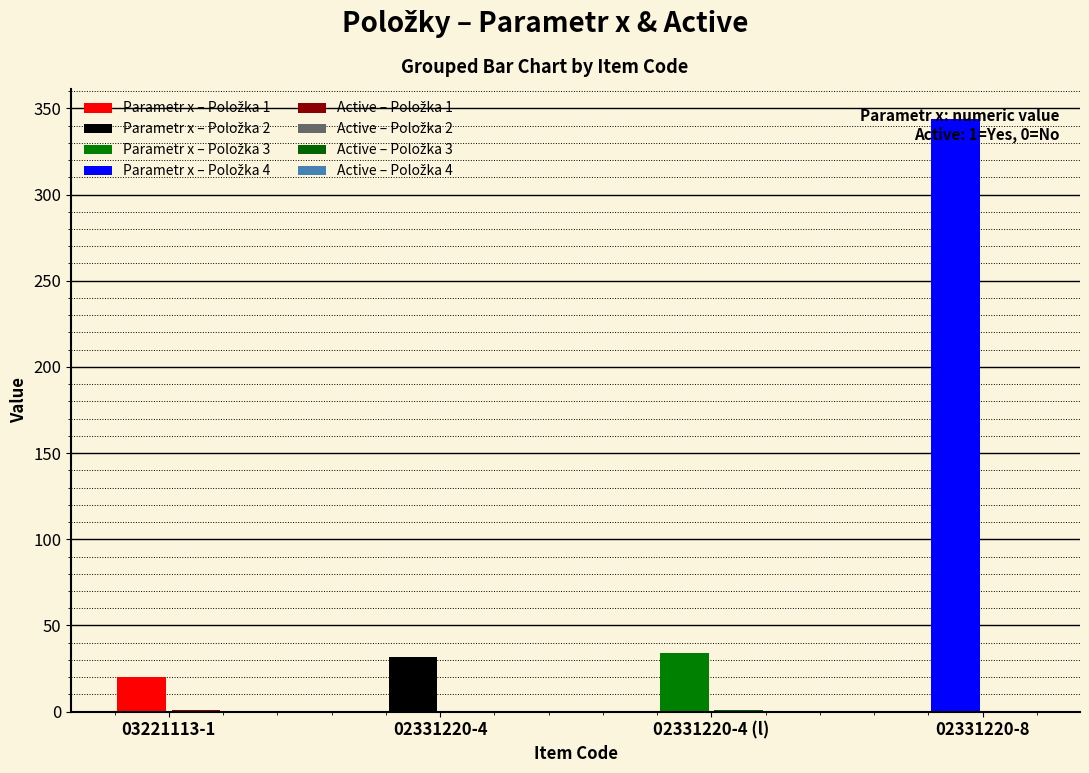

Rank the series at 03221113-1 from lowest to highest value.

Active, Parametr x